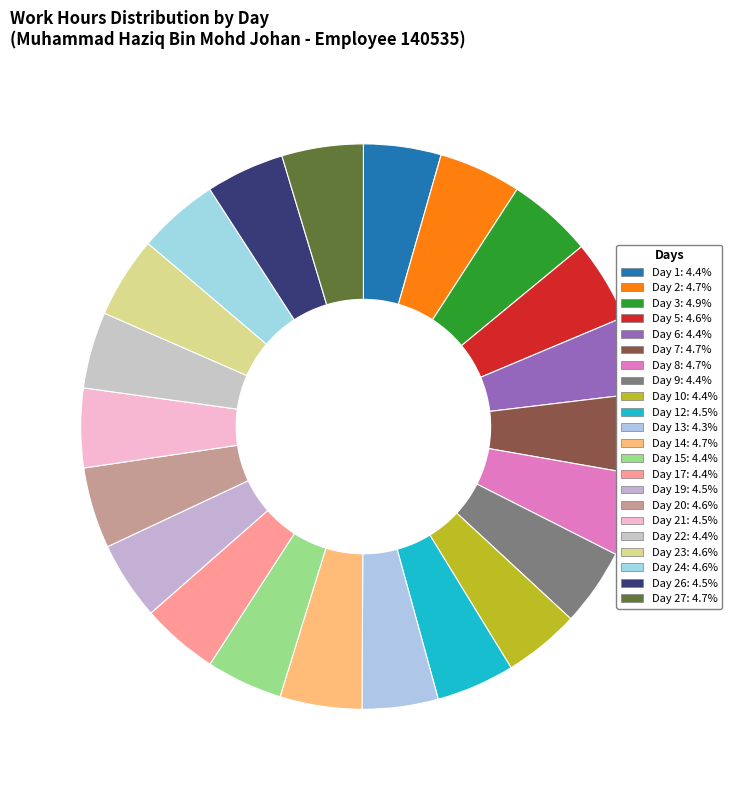

Count the number of slices in the pie.

22